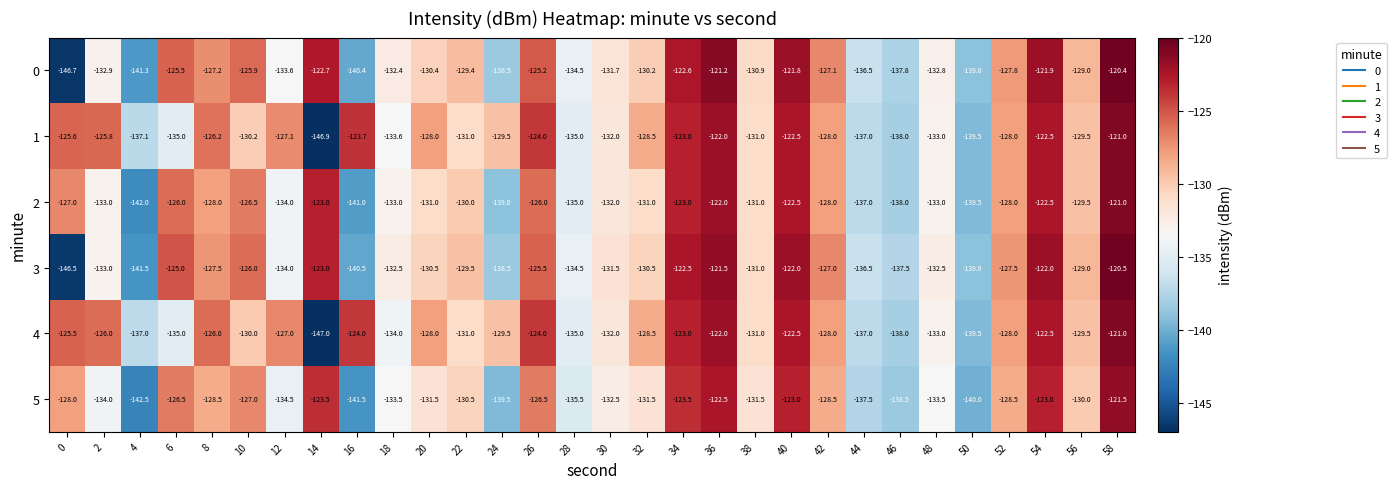

At 0, list the series in order from largest to smallest.

4, 1, 2, 5, 3, 0